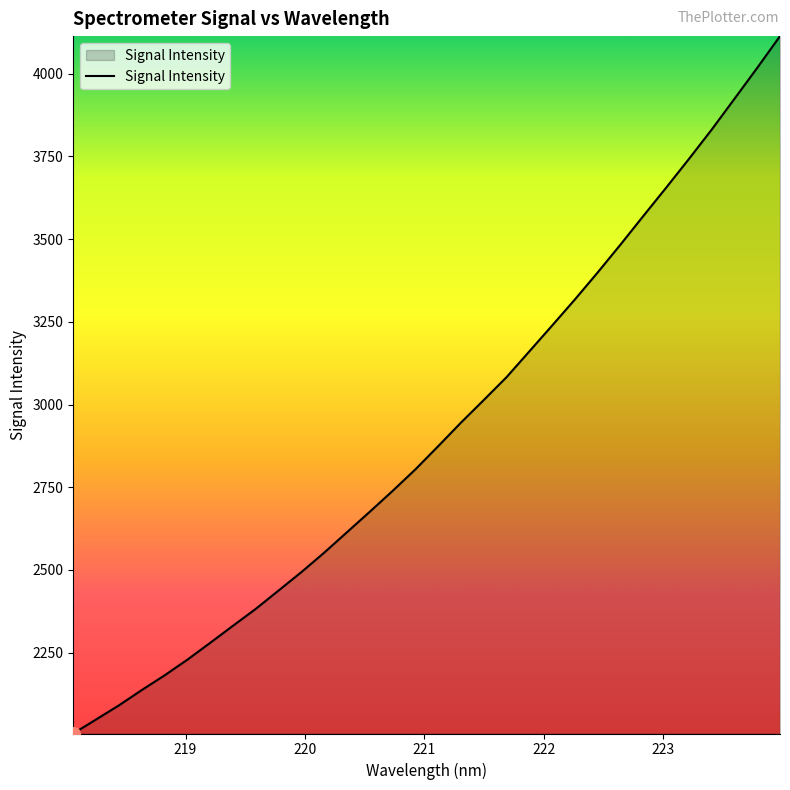

What is the greatest value displayed?

4114.0